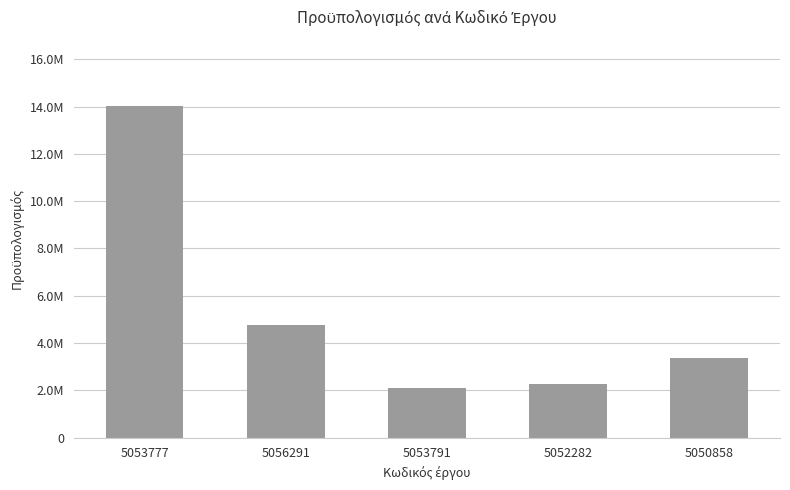

Reading left to right, transcribe all the data shown in this chart.

5053777=14021501.6	5056291=4754748.1	5053791=2120672.8	5052282=2259923.6	5050858=3353900.0